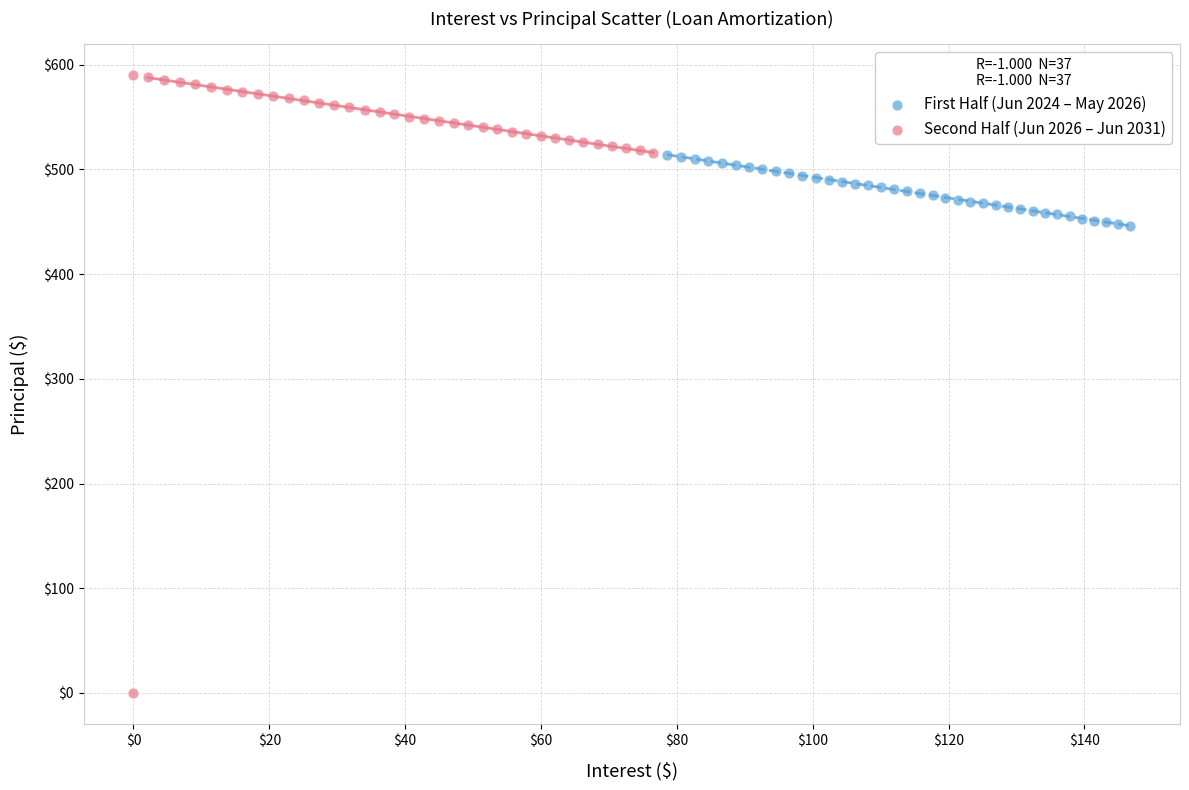

What are all the series names shown in the legend?

First Half (Jun 2024 – May 2026), Second Half (Jun 2026 – Jun 2031)